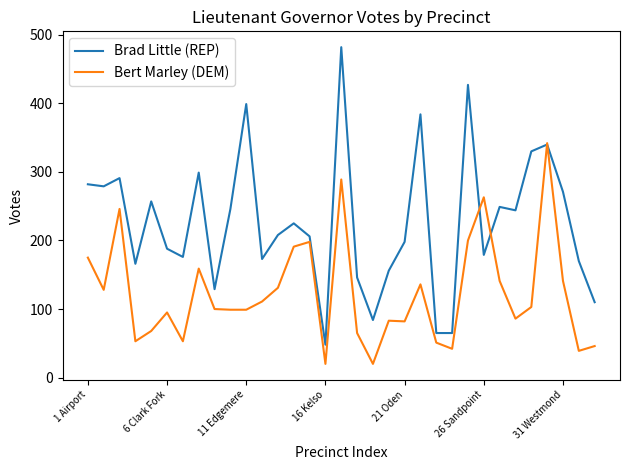

Which series has the largest total across all categories?

Brad Little (REP)